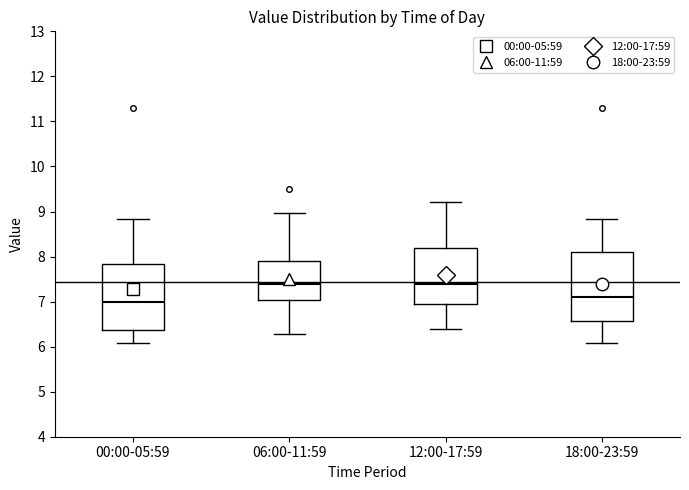

Where does the upper whisker of the box for 12:00-17:59 end on the y-axis? The values are not printed on the chart, so give them approximately, as read against the axis.

9.2